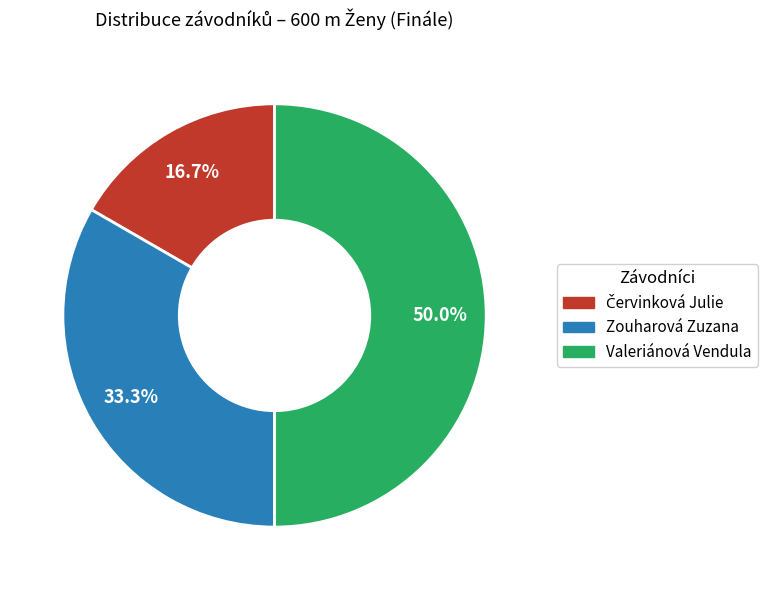

Is the sum of Valeriánová Vendula and Zouharová Zuzana greater than half?

Yes